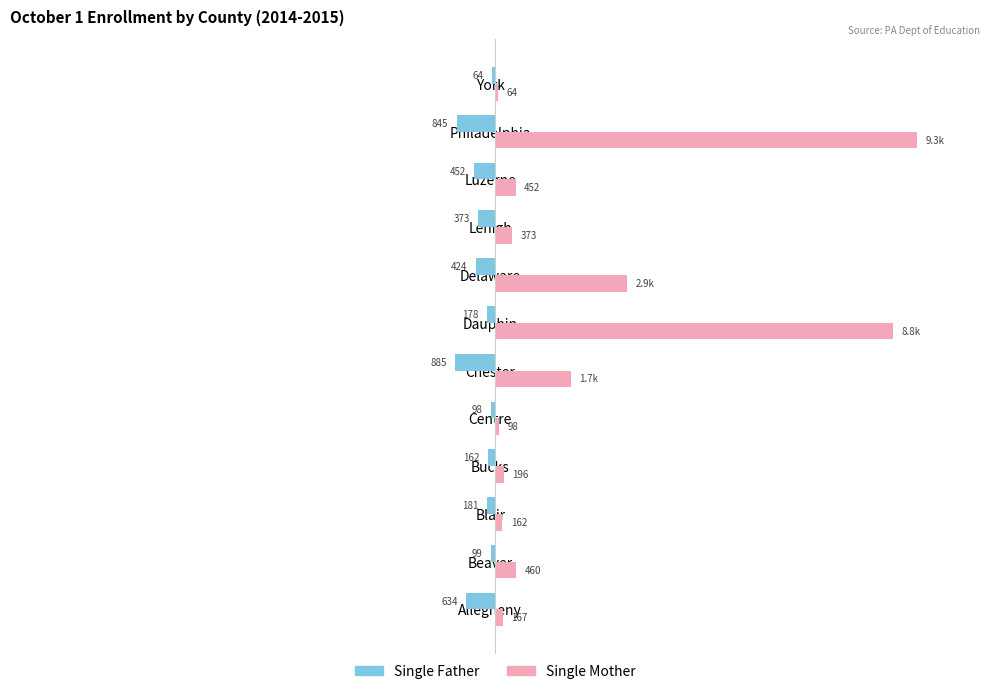

What are all the series names shown in the legend?

Single Father, Single Mother